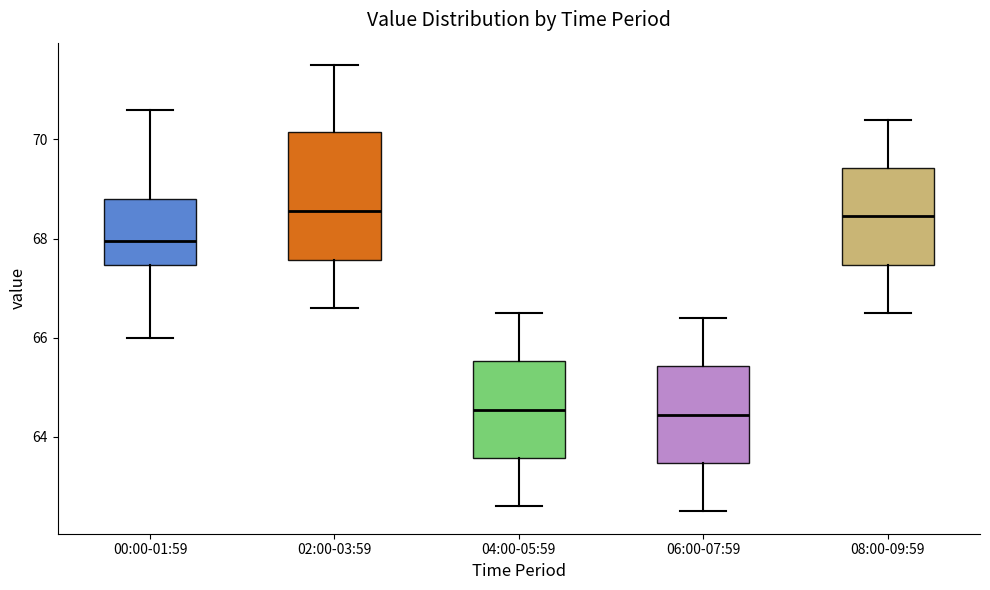

Where does the upper whisker of the box for 04:00-05:59 end on the y-axis? The values are not printed on the chart, so give them approximately, as read against the axis.

66.6